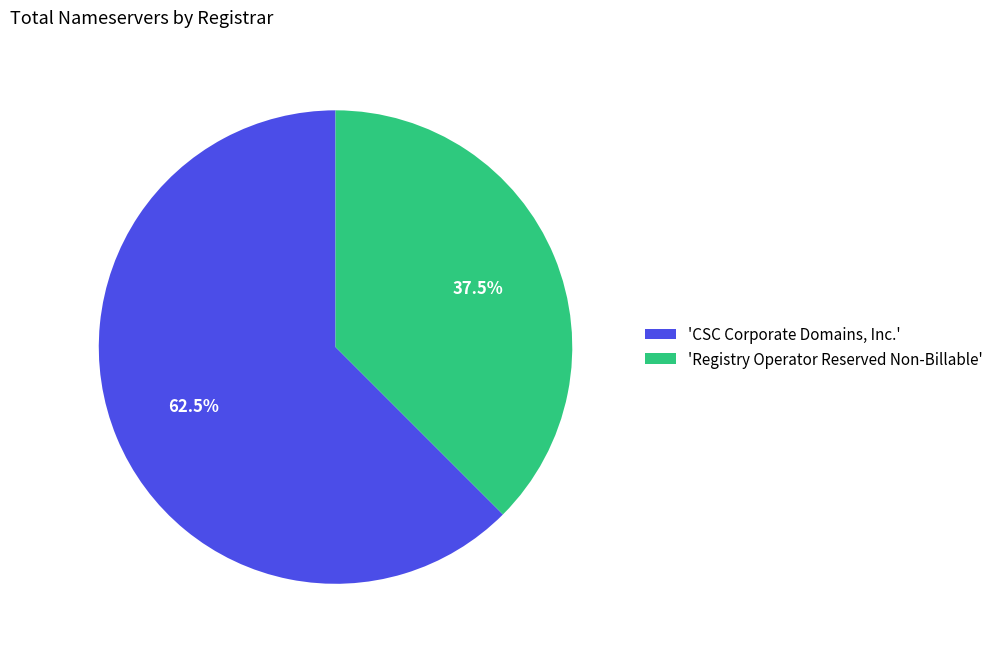

Which slice represents more than half of the pie?

'CSC Corporate Domains, Inc.'